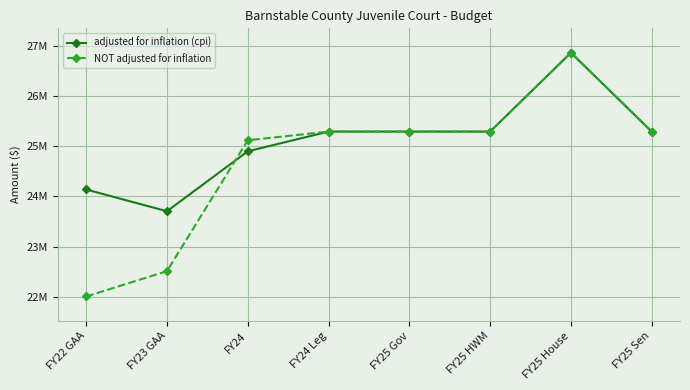

Which category has the highest value in the NOT adjusted for inflation series?

FY25 House